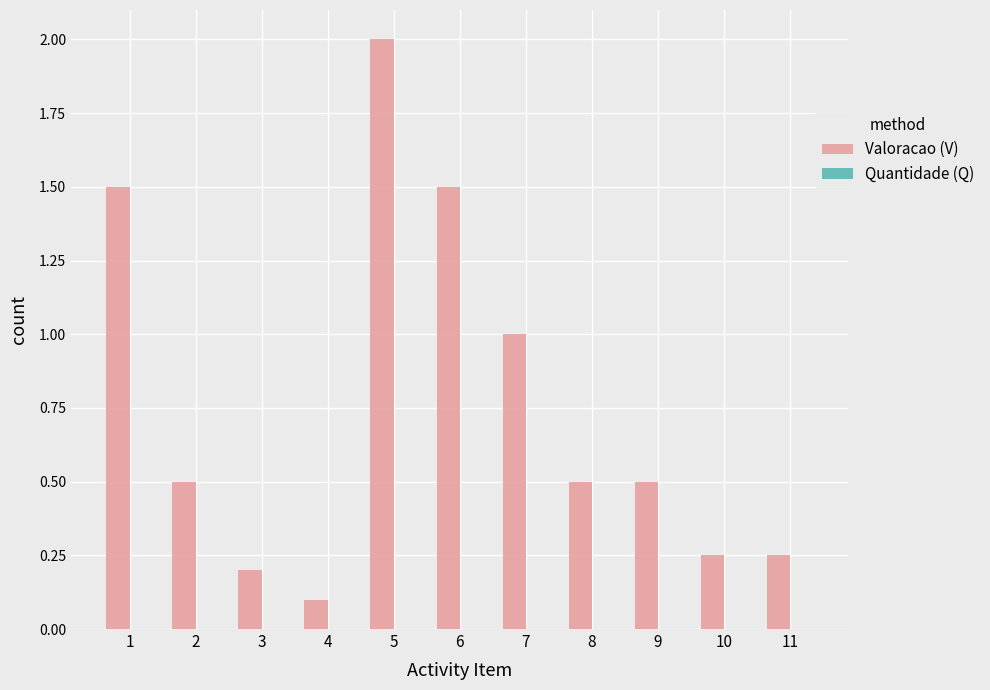

Between 5 and 6, which is larger?

5